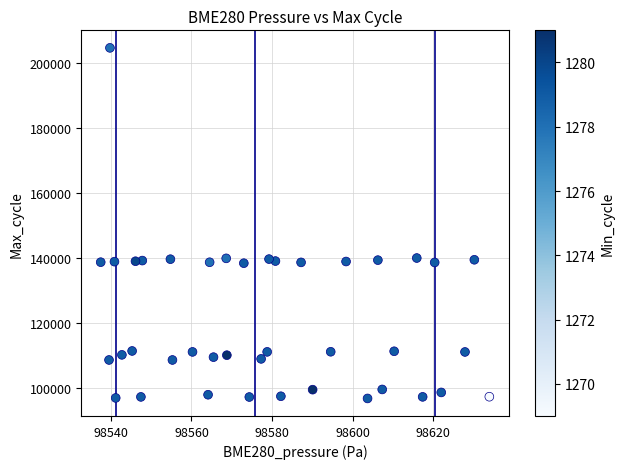

What is the range of Y values (max minus min)?

107921